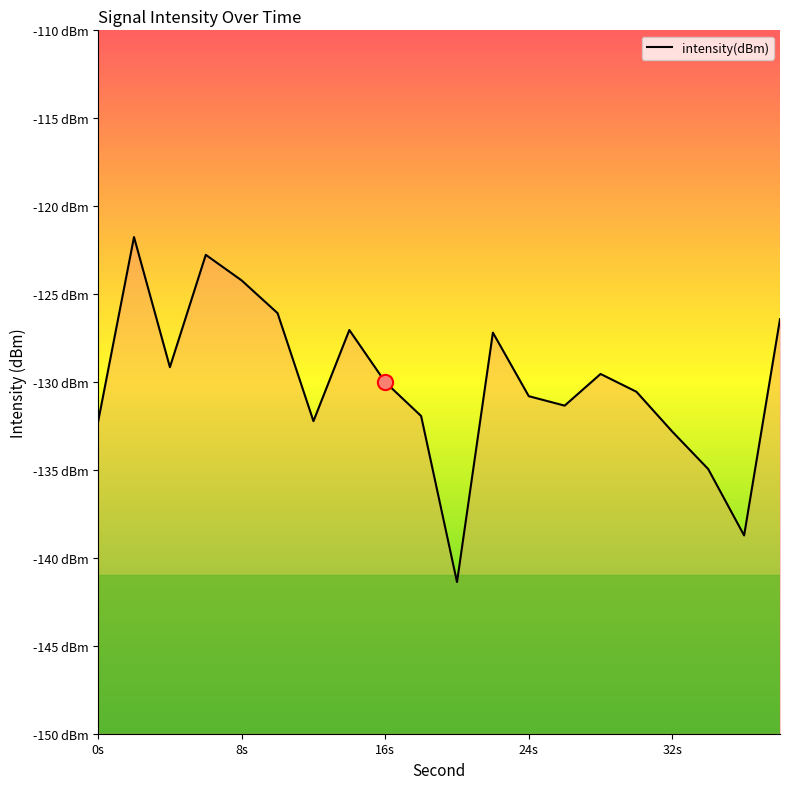

What is the change in value from 4 to 28?

-0.4